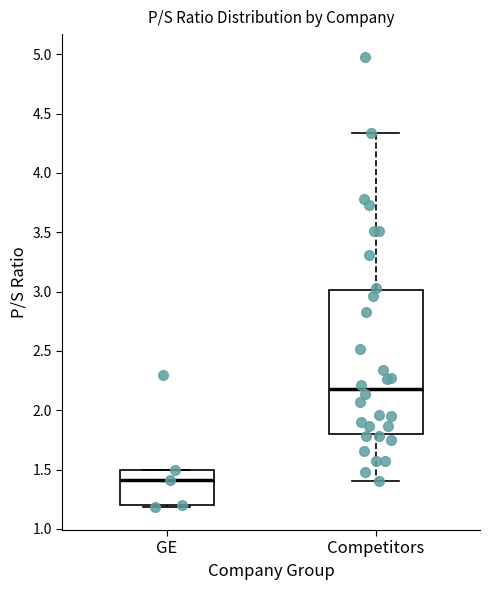

Which box's median line is the highest?

Competitors